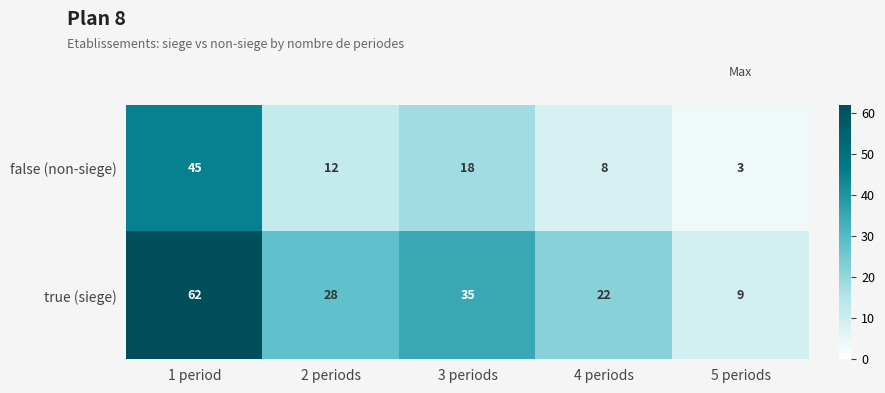

At which category is the sum across all series the highest?

1 period